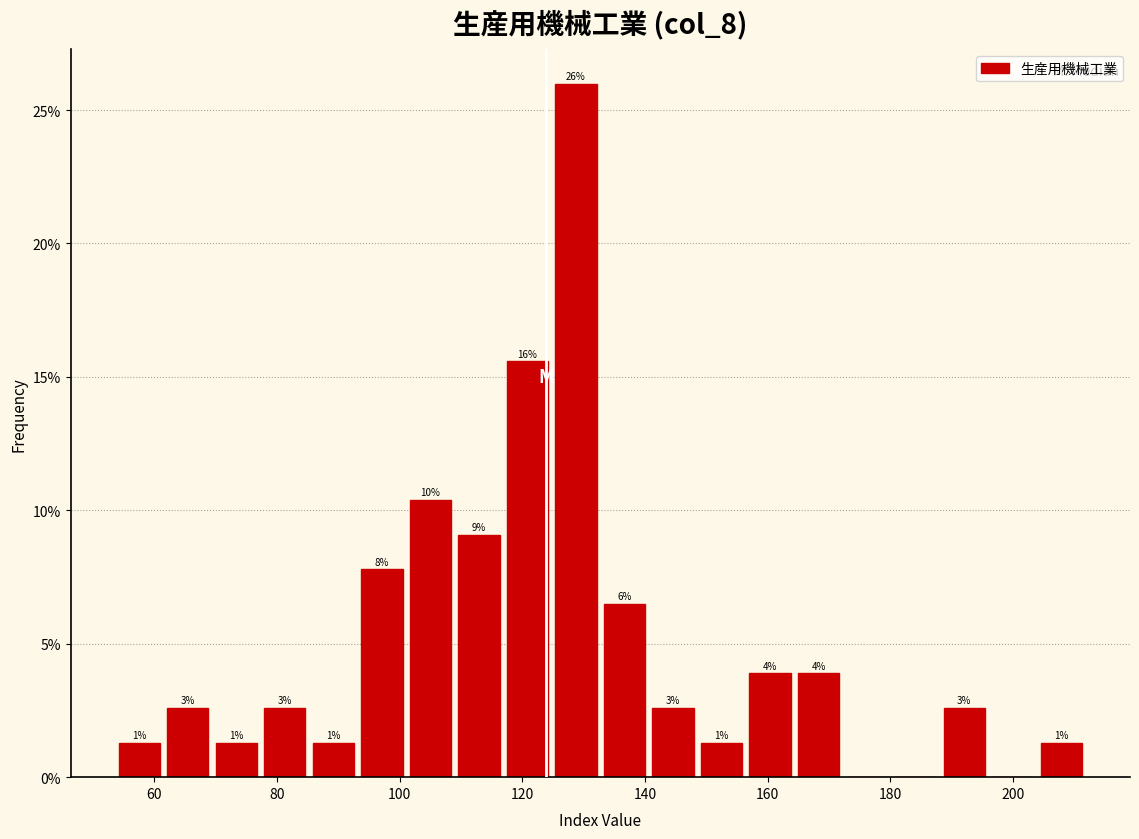

Read against the x-axis, roughly where is the centre of the tallest bar?

128